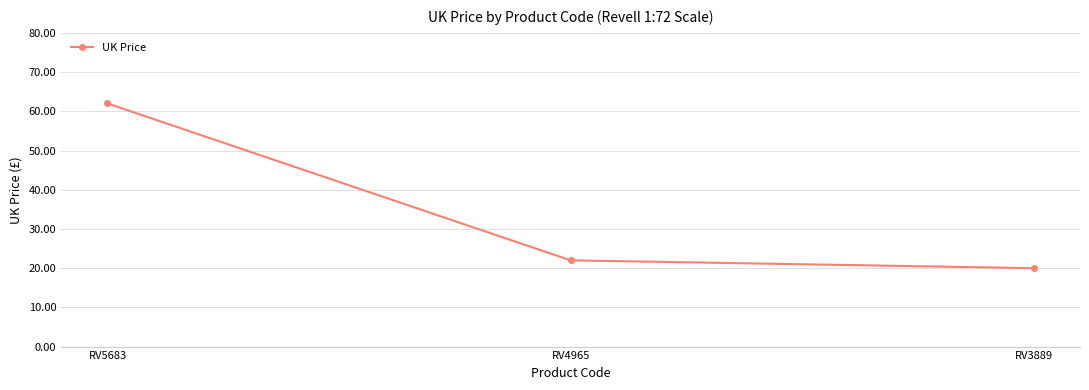

Approximately how many times larger is the value at RV3889 compared to RV5683?

0.3